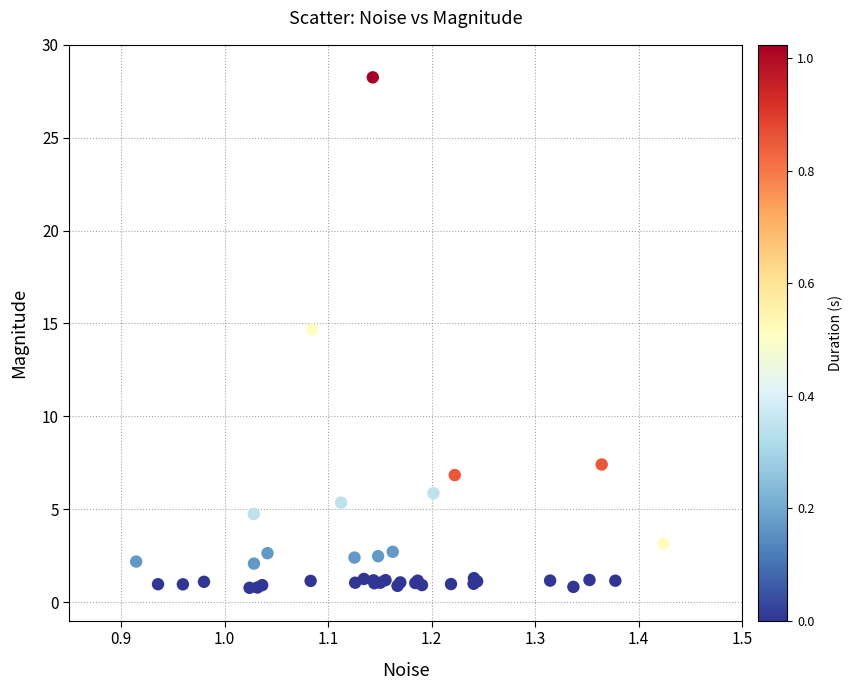

What Y value in the scatter plot is closest to 14?

14.7